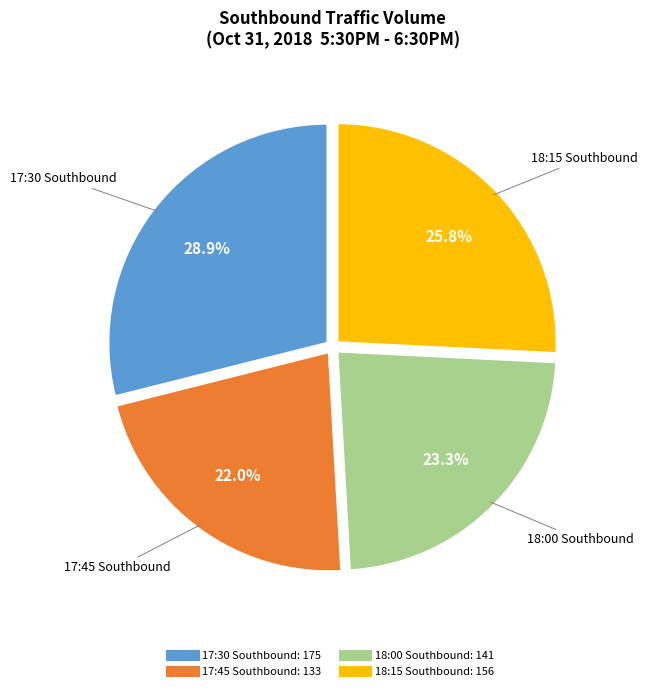

Combined, what portion of the pie is 17:30 Southbound and 18:00 Southbound?

52.2%